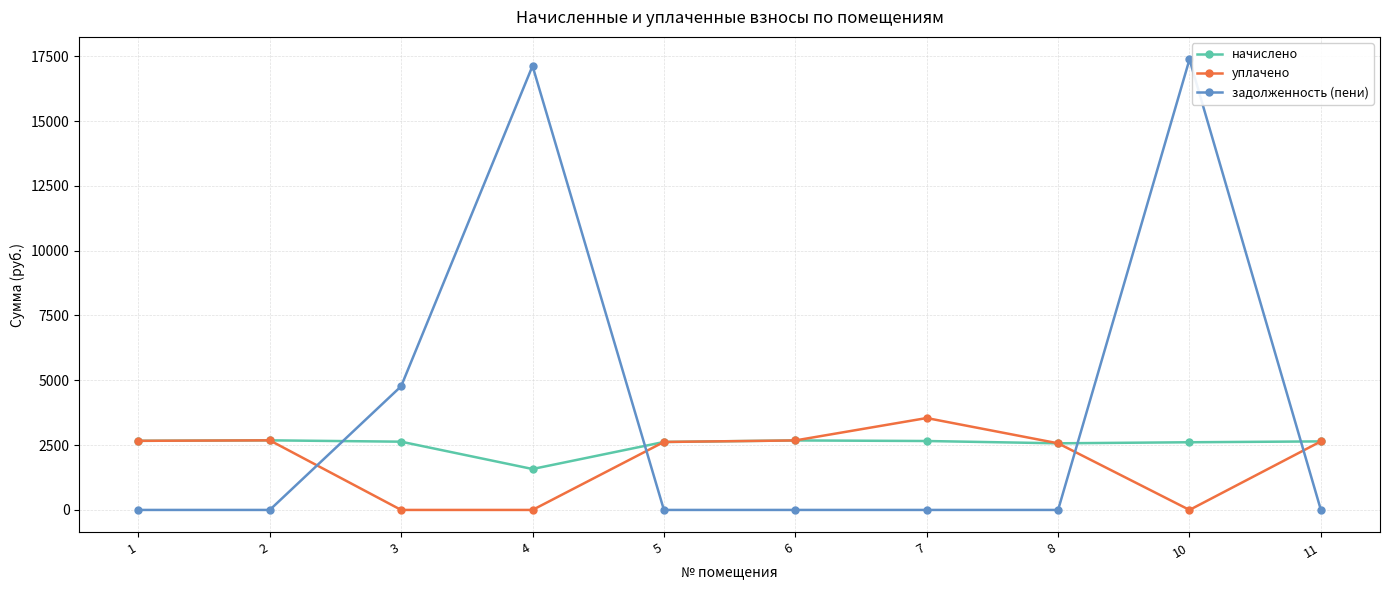

At how many categories does at least one series exceed 2078?

10